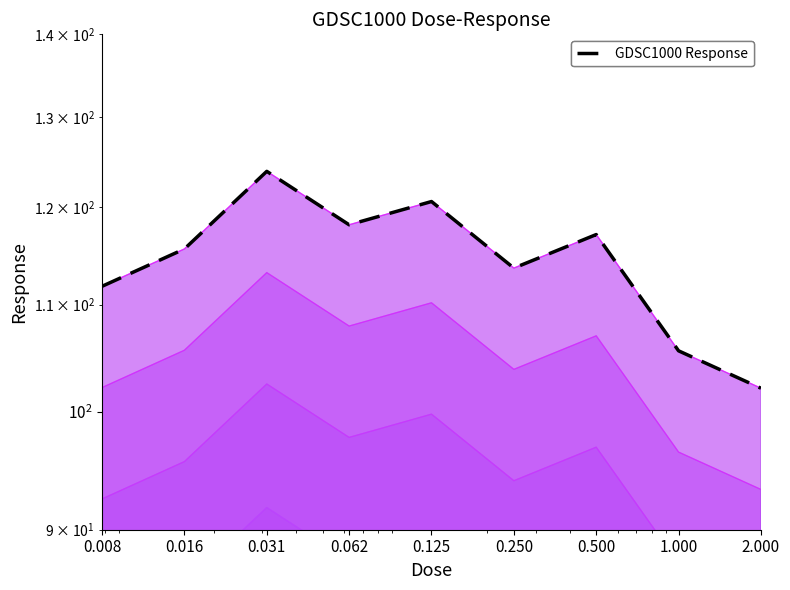

Which label corresponds to the largest value in the chart?

0.031